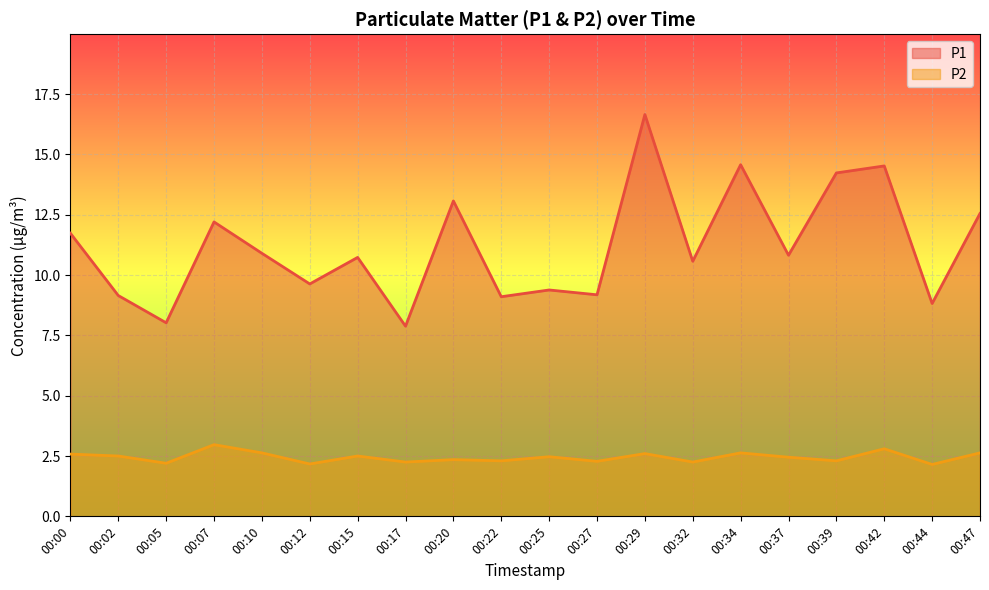

Which series changed the most between 00:17 and 00:22?

P1